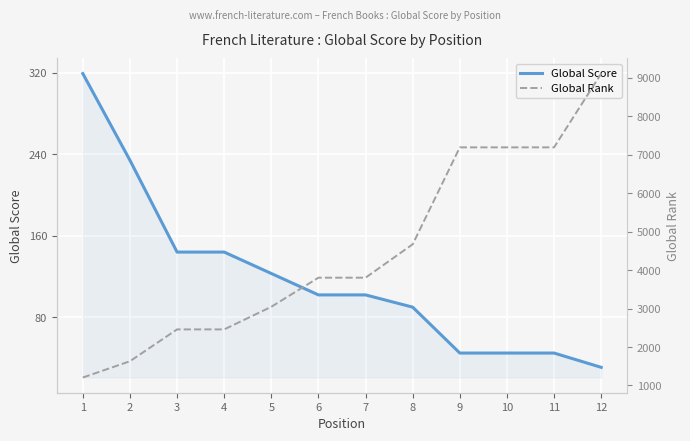

What is the difference between the highest and lowest values at 5?

2923